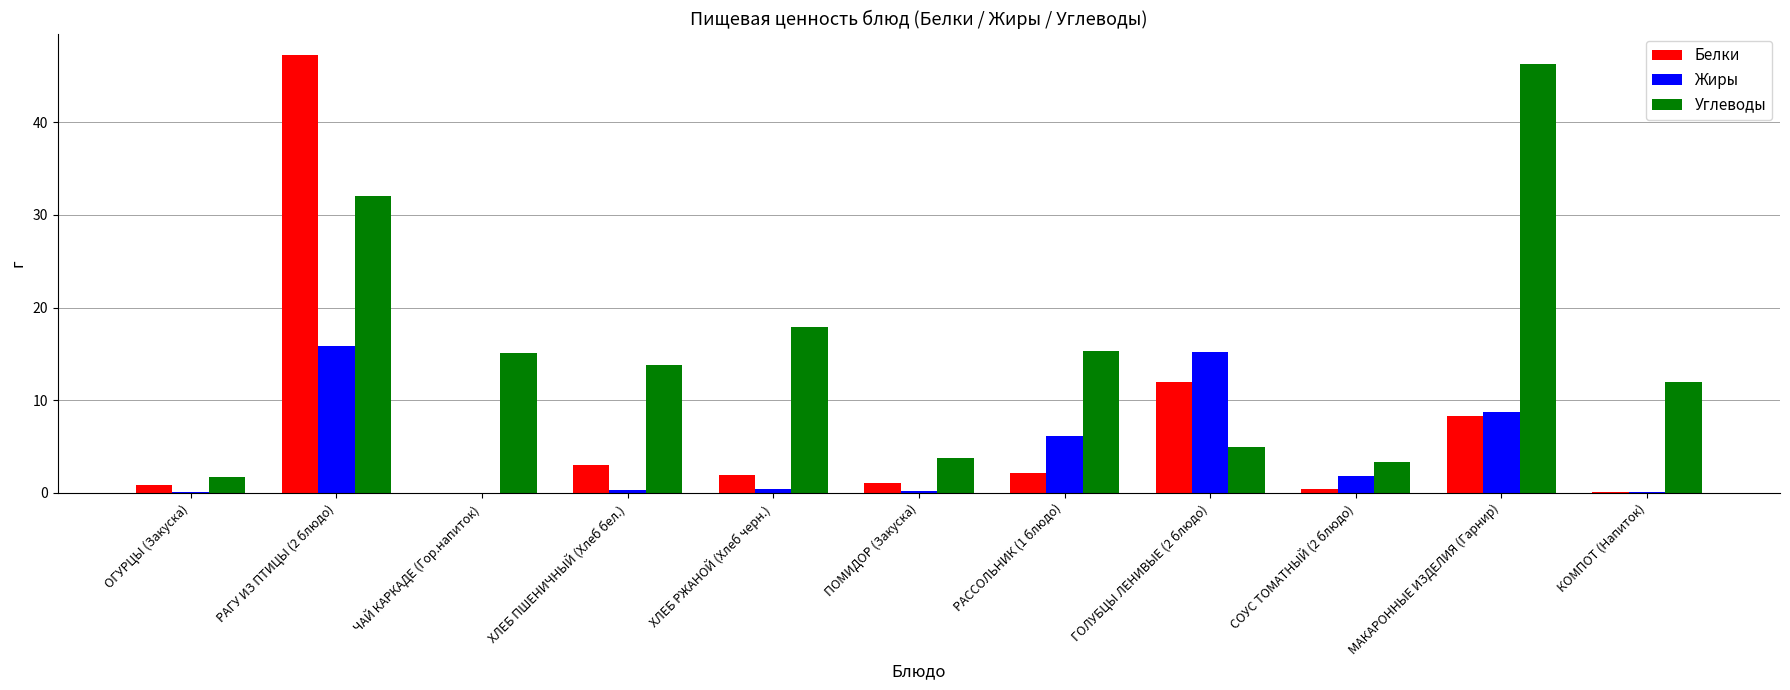

What is the difference between the Жиры values at ОГУРЦЫ (Закуска) and РАГУ ИЗ ПТИЦЫ (2 блюдо)?

15.7